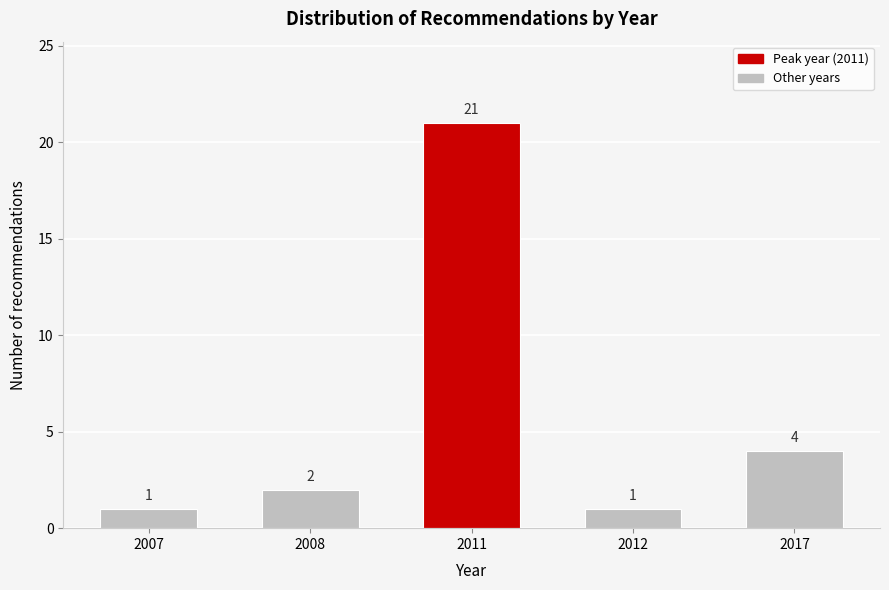

Reading right to left, transcribe all the data shown in this chart.

2017=4	2012=1	2011=21	2008=2	2007=1